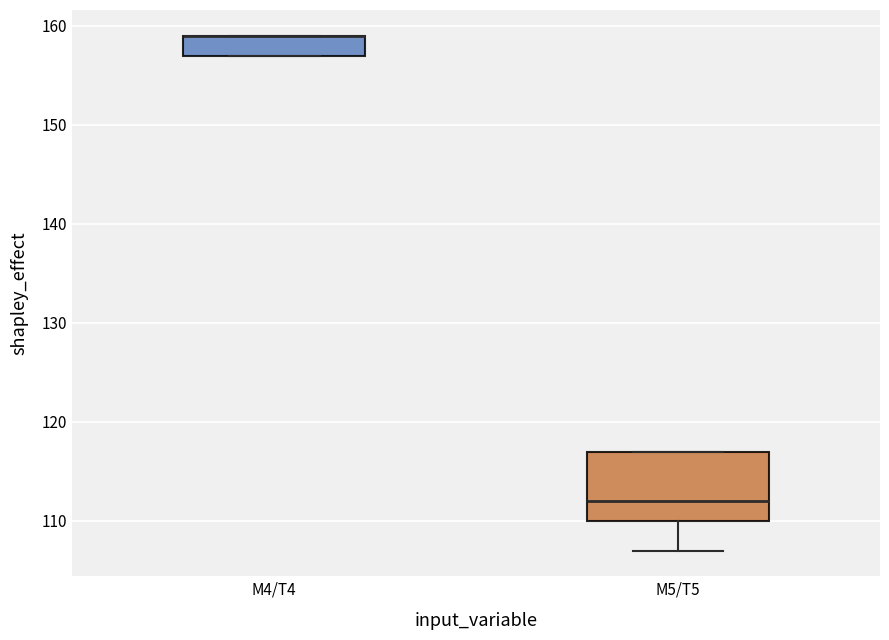

Reading left to right, read every box against the y-axis: the position of its median line, the range the box covers, and the ends of its whiskers. The values are not printed on the chart, so give them approximately, as read against the axis.

M4/T4: median 159 (drawn on the box's upper edge), box 157 to 159, whiskers 157 to 159
M5/T5: median 112, box 110 to 117, whiskers 107 to 117